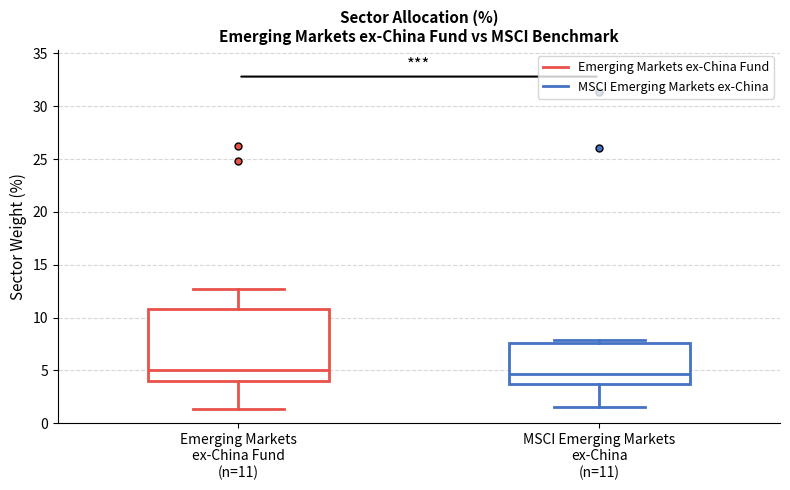

Reading left to right, read every box against the y-axis: the position of its median line, the range the box covers, and the ends of its whiskers. The values are not printed on the chart, so give them approximately, as read against the axis.

Emerging Markets ex-China Fund (n=11): median 5.0, box 4.0 to 11.0, whiskers 1.5 to 12.5
MSCI Emerging Markets ex-China (n=11): median 4.5, box 4.0 to 7.5, whiskers 1.5 to 8.0